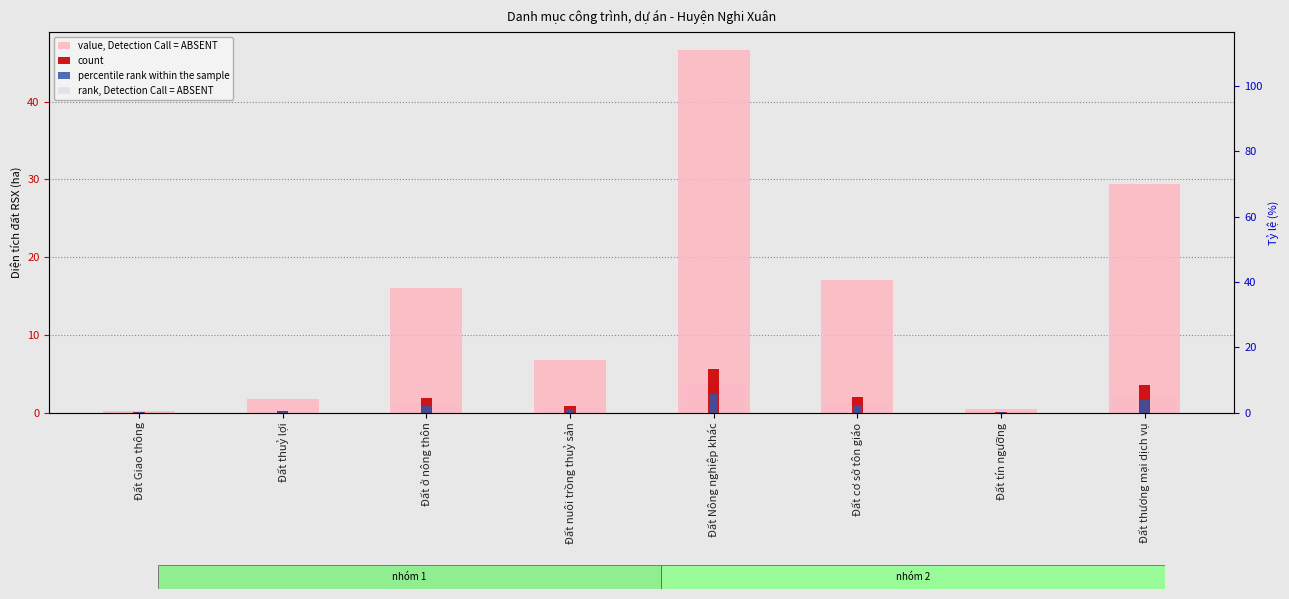

Rank the categories by value, Detection Call = ABSENT value from highest to lowest.

Đất Nông nghiệp khác, Đất thương mại dịch vụ, Đất cơ sở tôn giáo, Đất ở nông thôn, Đất nuôi trồng thuỷ sản, Đất thuỷ lợi, Đất tín ngưỡng, Đất Giao thông